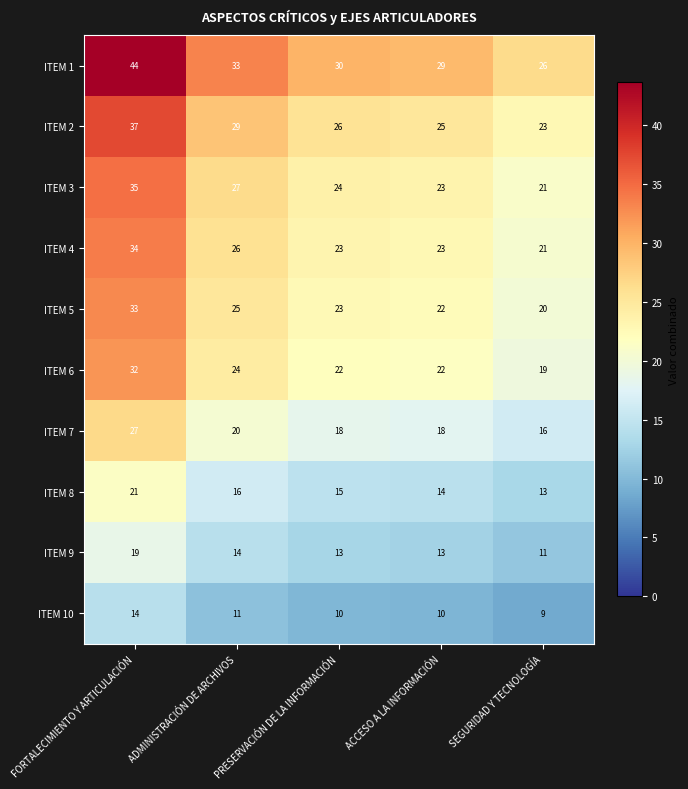

The ITEM 8 series shows 6 at SEGURIDAD Y TECNOLOGÍA. True or false?

False